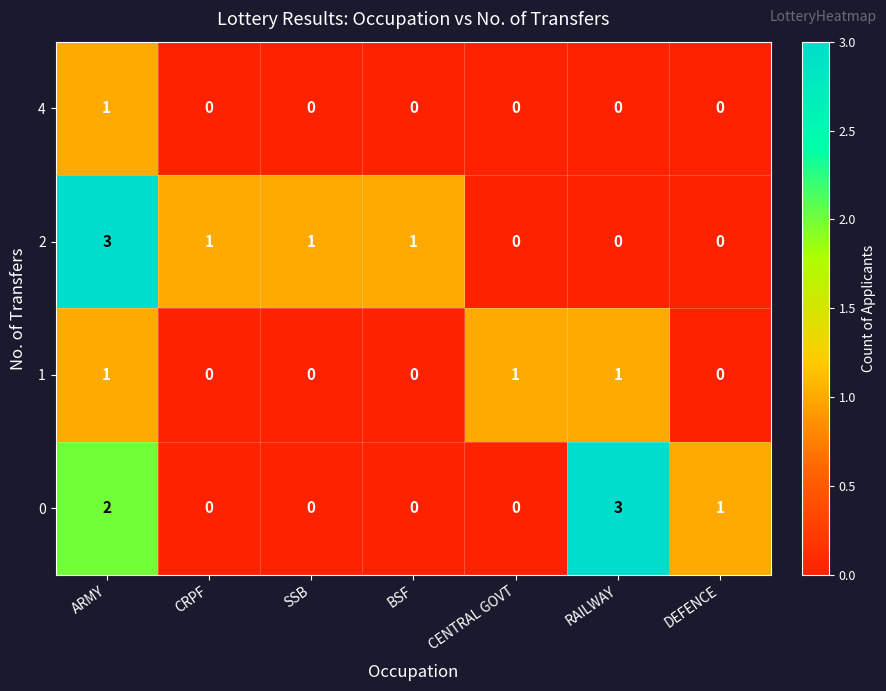

Count the 0 values in the range 0 to 2.

6